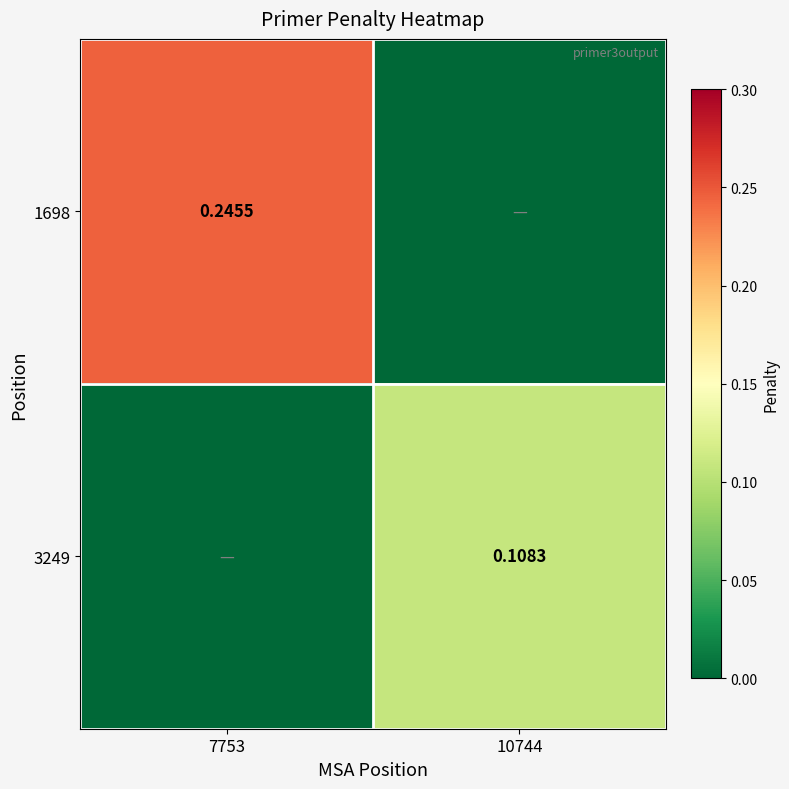

Is the value of 3249 at 10744 greater than the value of 1698 at 7753?

No